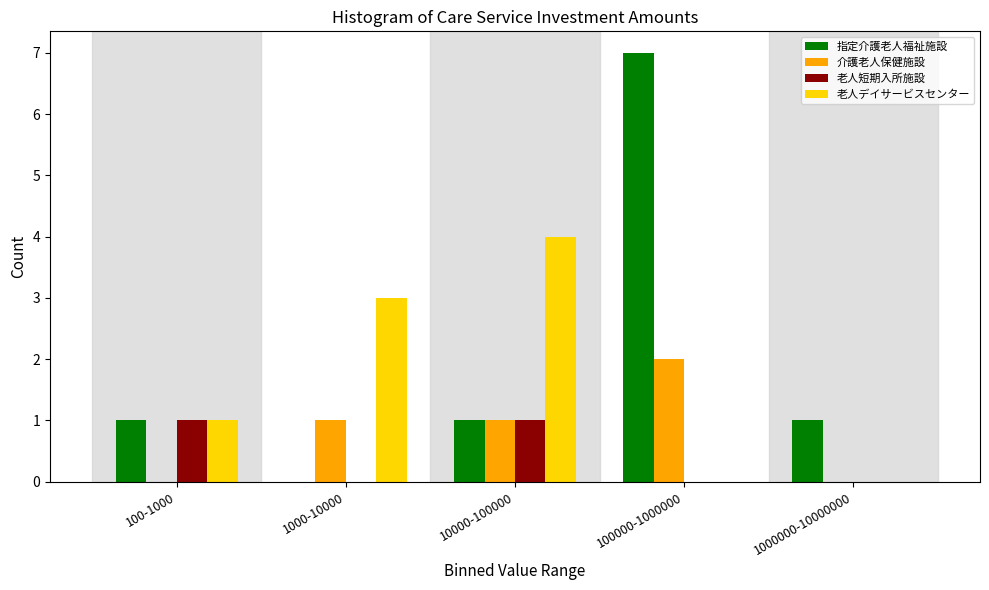

Reading left to right, extract all data points from this chart.

指定介護老人福祉施設: 100-1000=1	1000-10000=0	10000-100000=1	100000-1000000=7	1000000-10000000=1
介護老人保健施設: 100-1000=0	1000-10000=1	10000-100000=1	100000-1000000=2	1000000-10000000=0
老人短期入所施設: 100-1000=1	1000-10000=0	10000-100000=1	100000-1000000=0	1000000-10000000=0
老人デイサービスセンター: 100-1000=1	1000-10000=3	10000-100000=4	100000-1000000=0	1000000-10000000=0